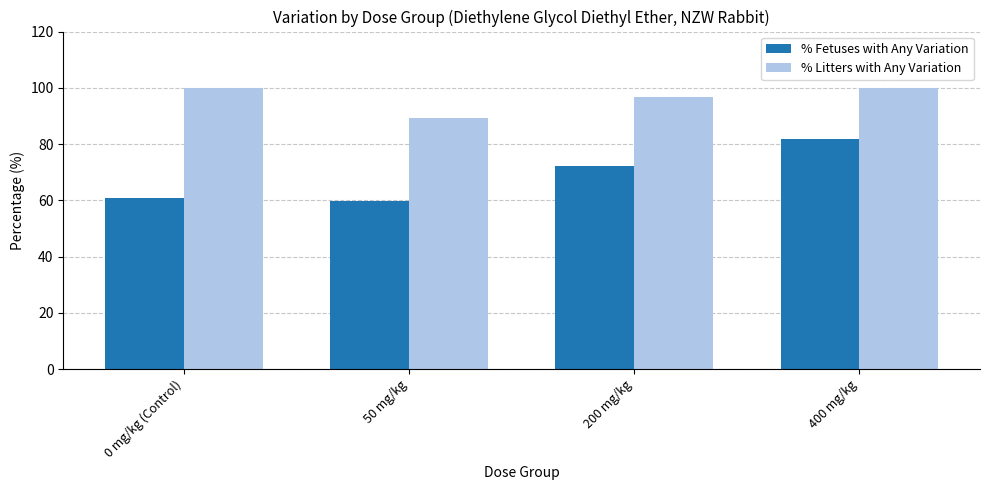

What position from the right is 0 mg/kg (Control)?

4